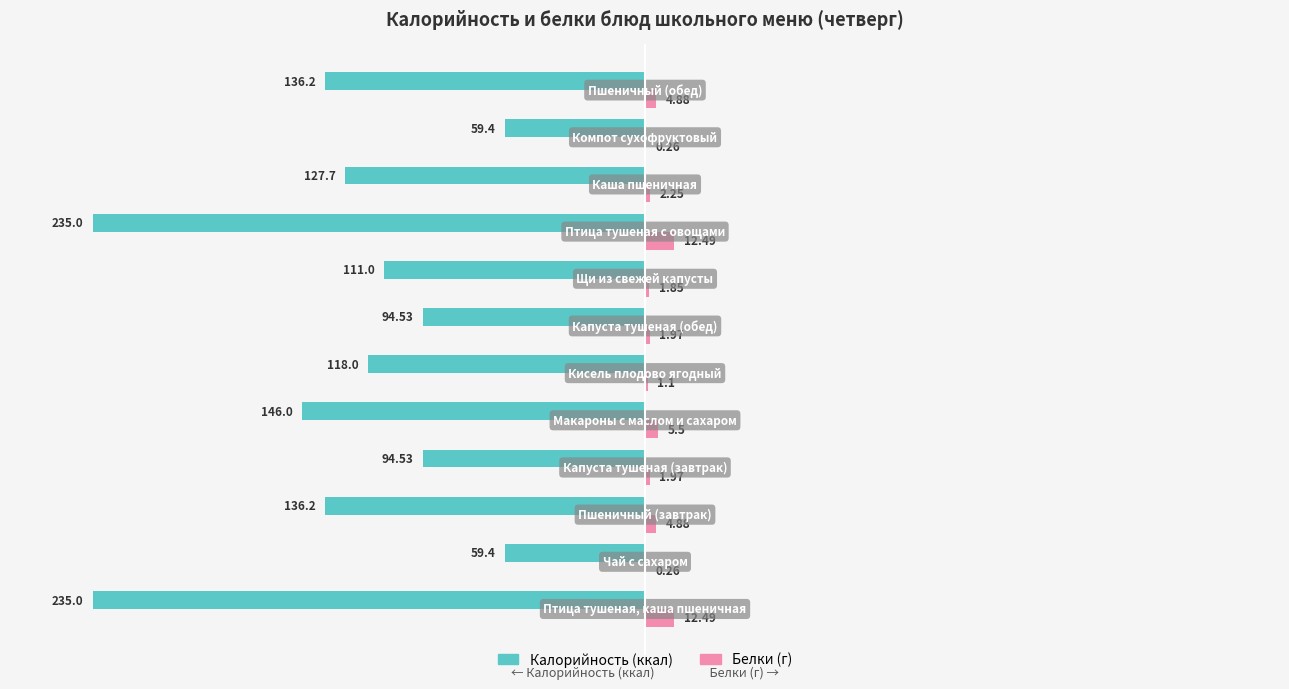

What is the total value across all series at Птица тушеная, каша пшеничная?

-222.5